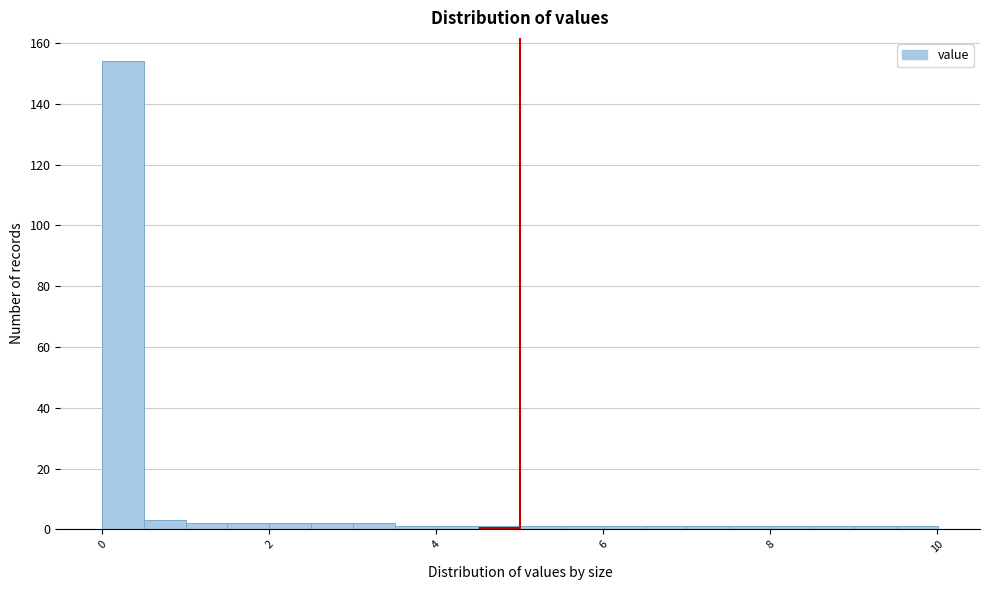

Read against the x-axis, roughly where is the centre of the tallest bar?

0.2